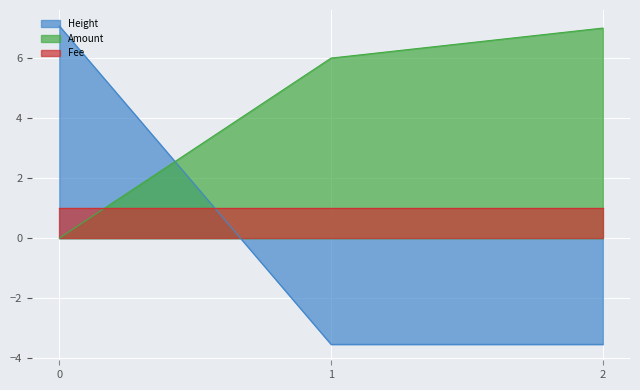

How many data points in Amount are less than 6?

1